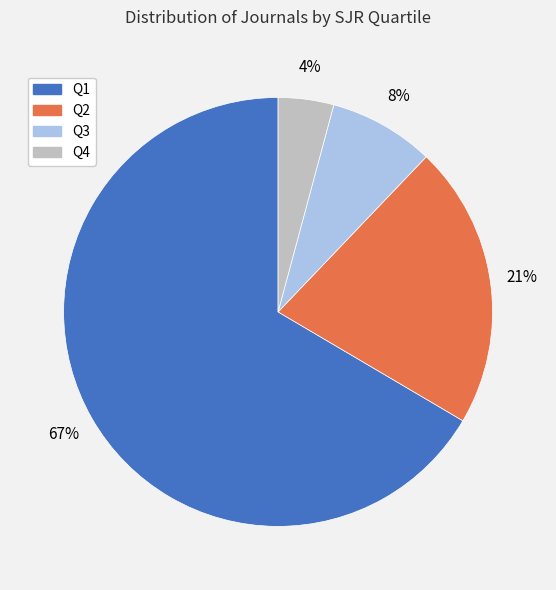

To the nearest percent, what is the average slice percentage?

25%